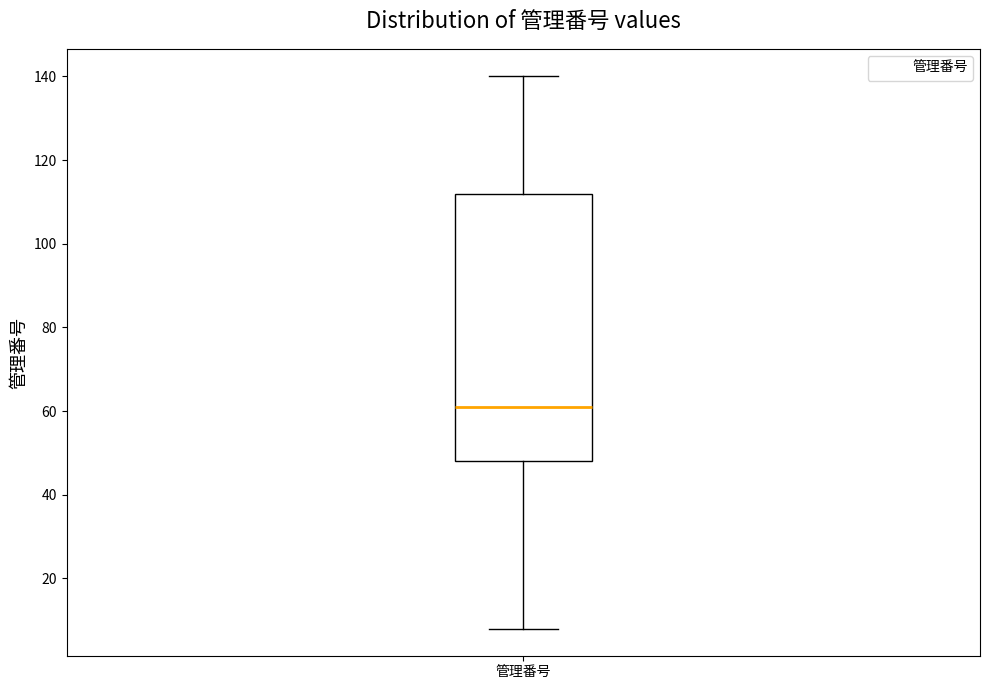

Transcribe this box plot: give where the median line is, the range the box spans, and where the two whiskers end, as read against the y-axis. The values are not printed on the chart, so give them approximately, as read against the axis.

median 62, box 48 to 112, whiskers 8 to 140